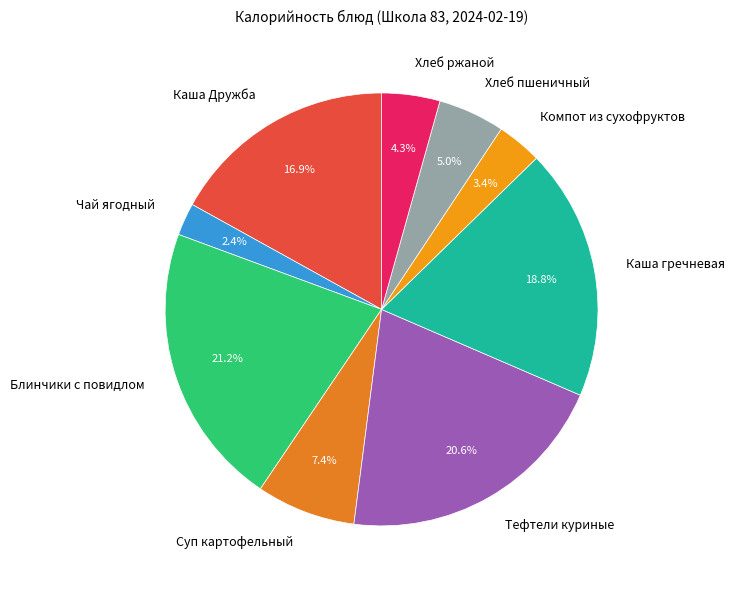

How many segments does this pie chart have?

9